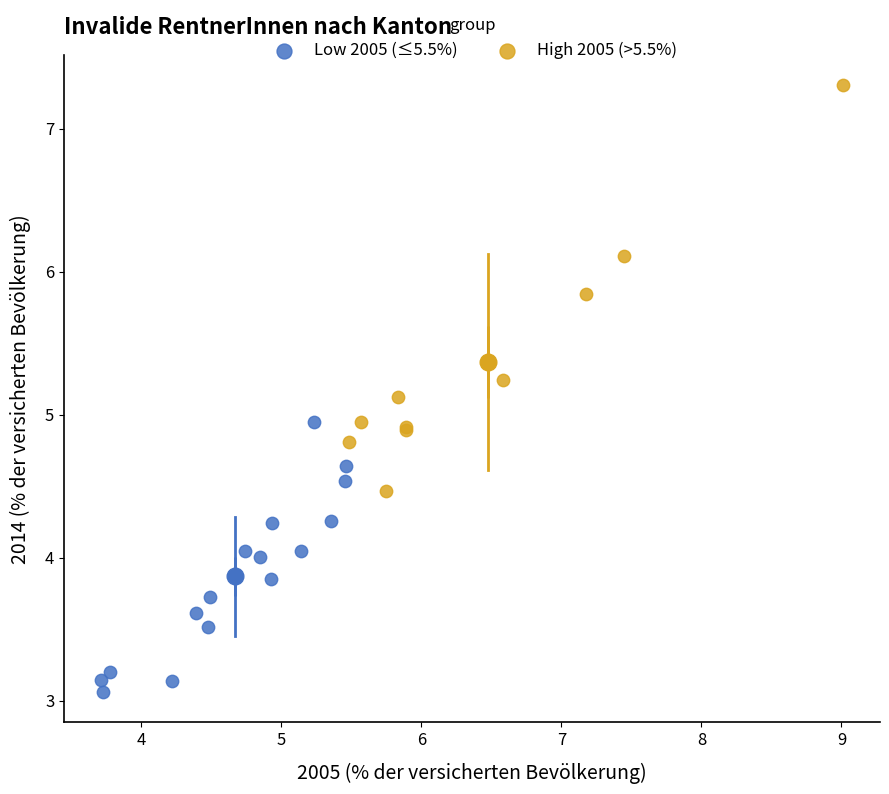

Which series contains the lowest Y value?

Low 2005 (≤5.5%)